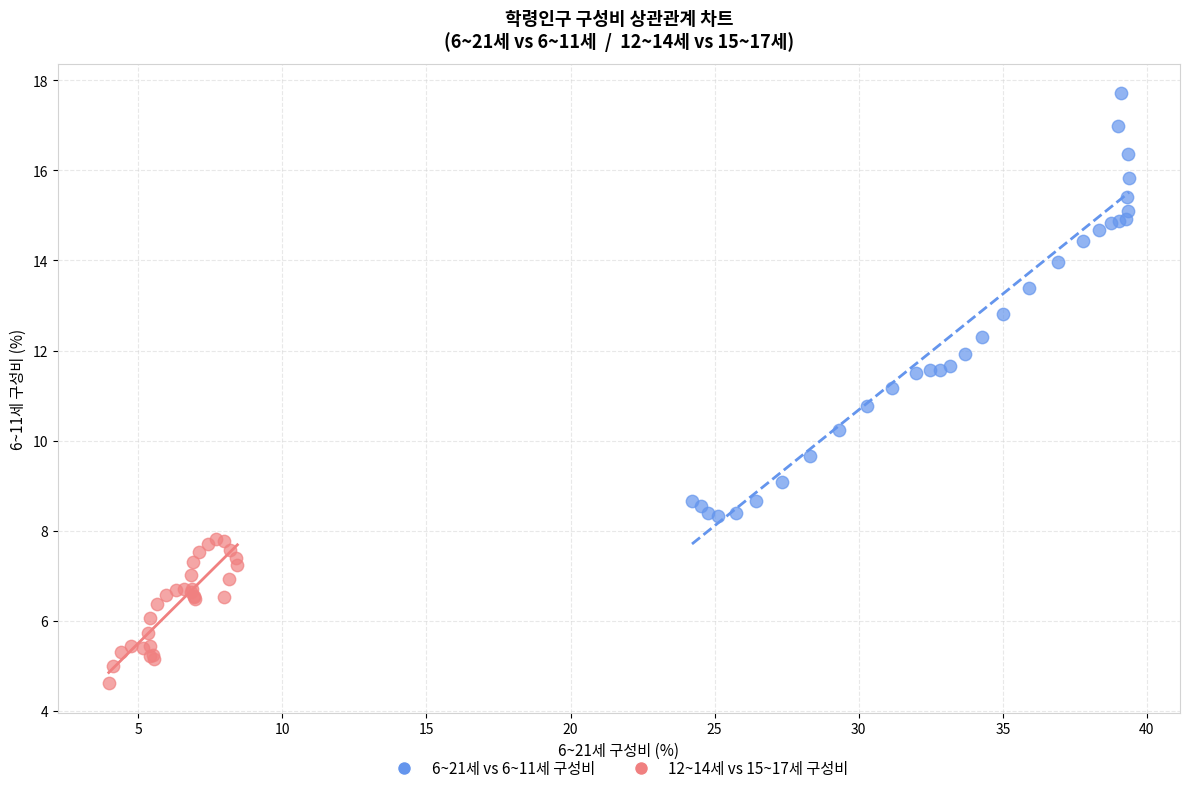

Which series contains the lowest Y value?

12~14세 vs 15~17세 구성비